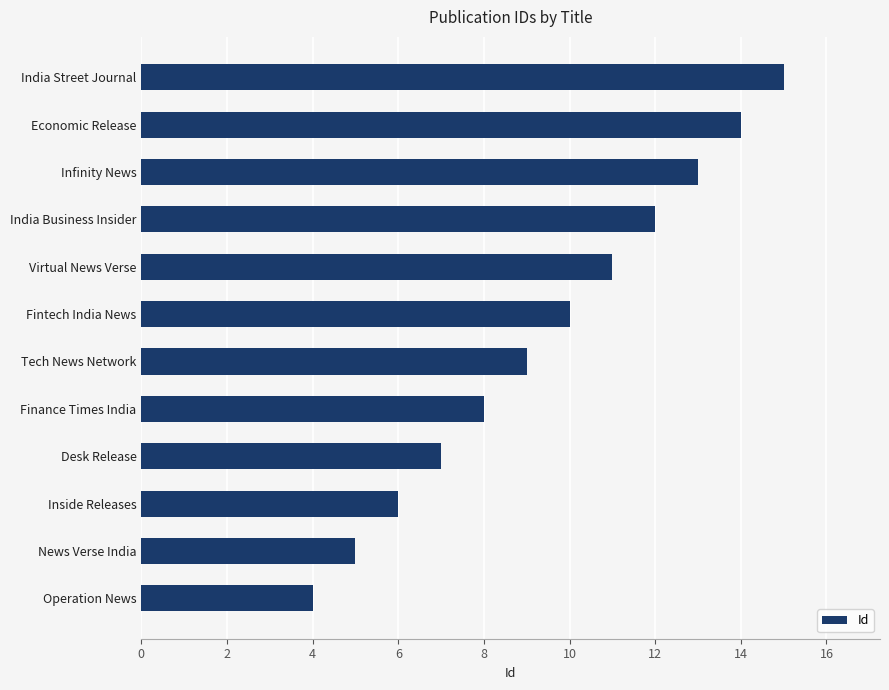

What is the difference between the maximum and minimum values?

11